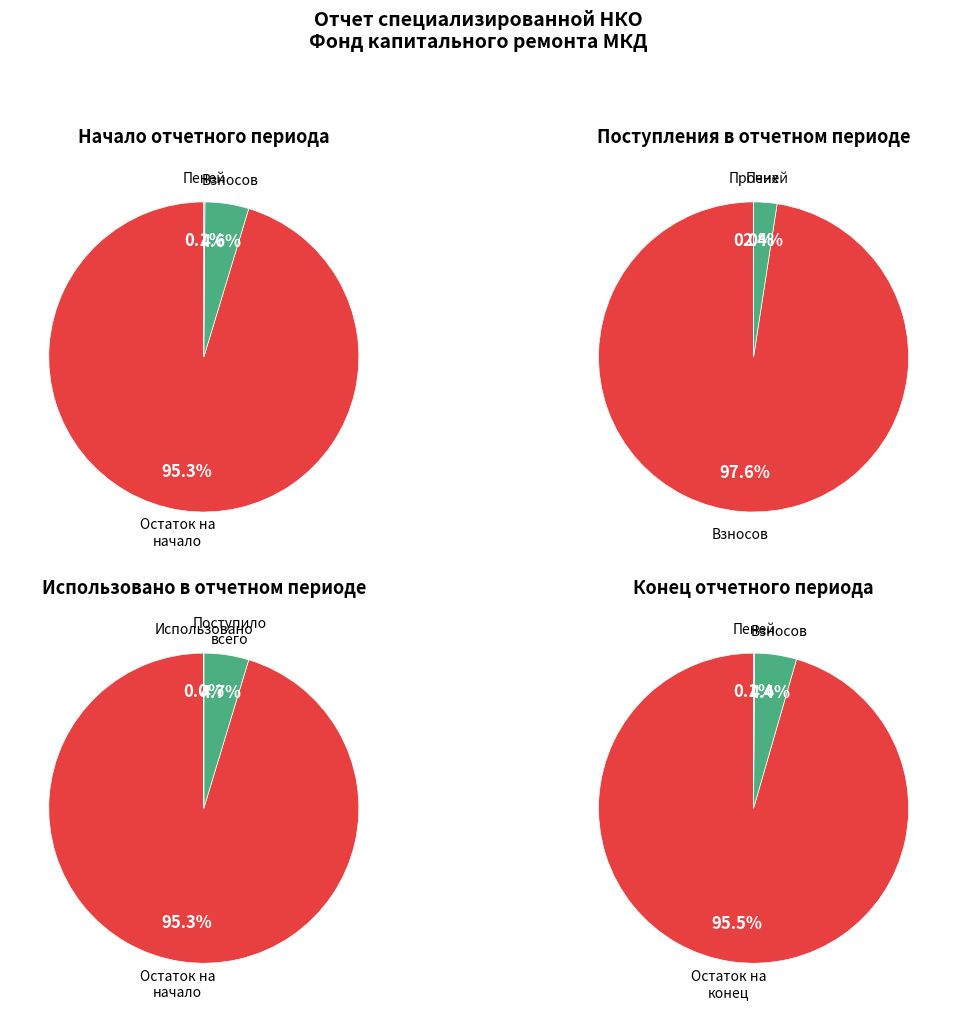

Does Использовано account for over 50% of the chart?

No